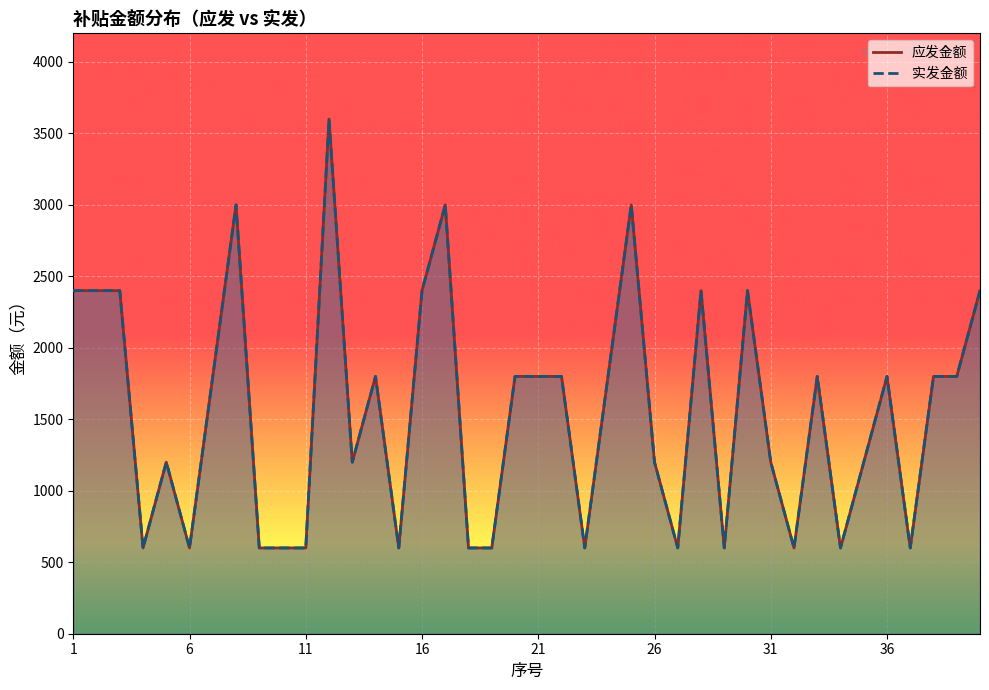

At which category does the chart reach its peak across all series?

12